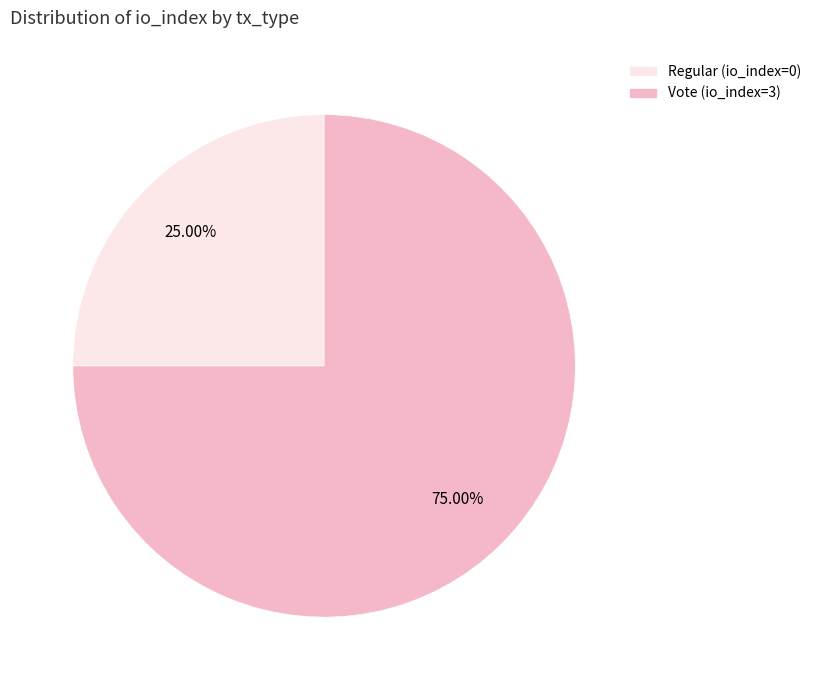

Count the number of slices in the pie.

2